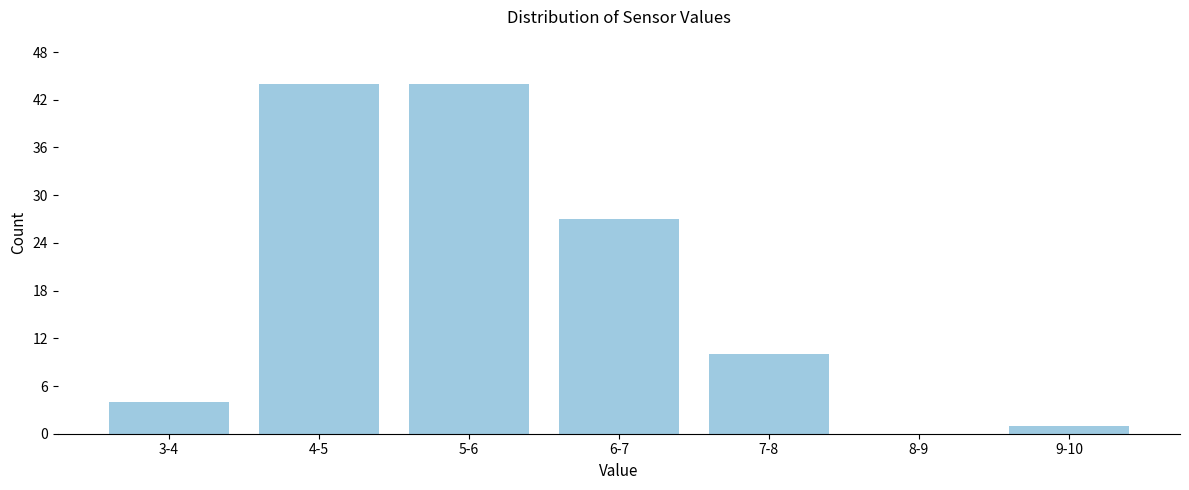

Reading right to left, transcribe all the data shown in this chart.

9-10=1	8-9=0	7-8=10	6-7=27	5-6=44	4-5=44	3-4=4